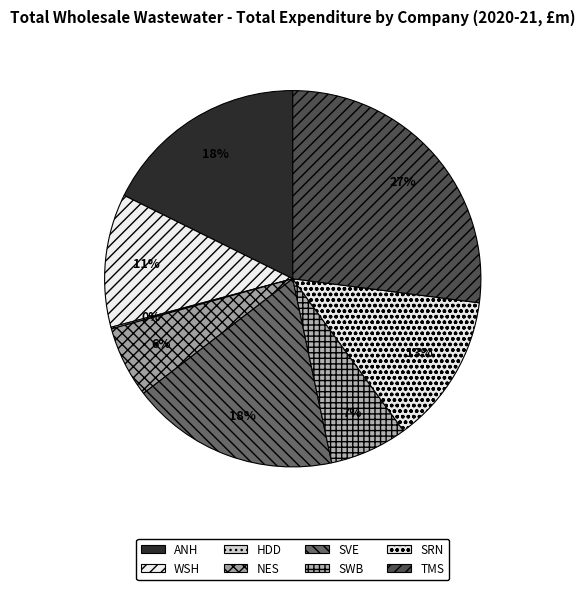

Does ANH account for over 50% of the chart?

No